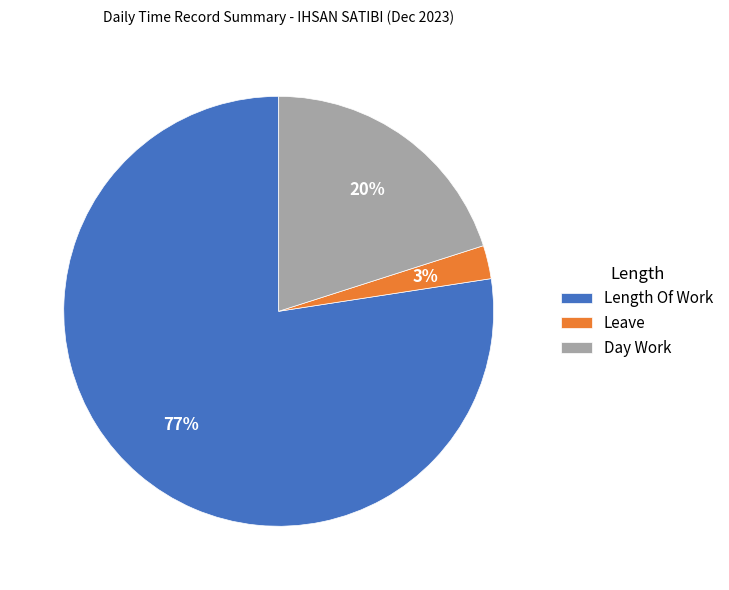

Do Day Work and Leave together represent more than half of the pie?

No